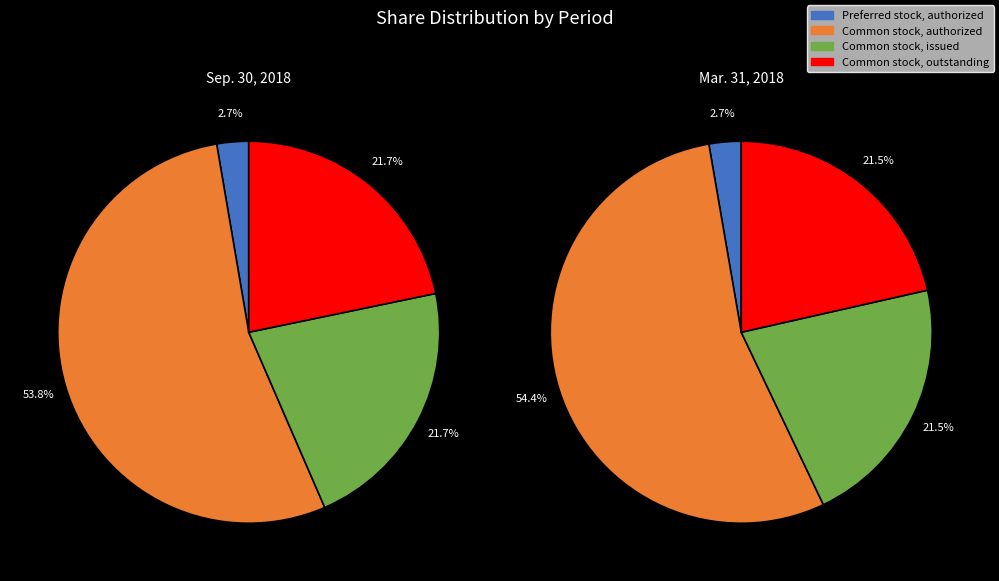

What percentage is the Mar. 31, 2018 slice, to the nearest percent?

50%